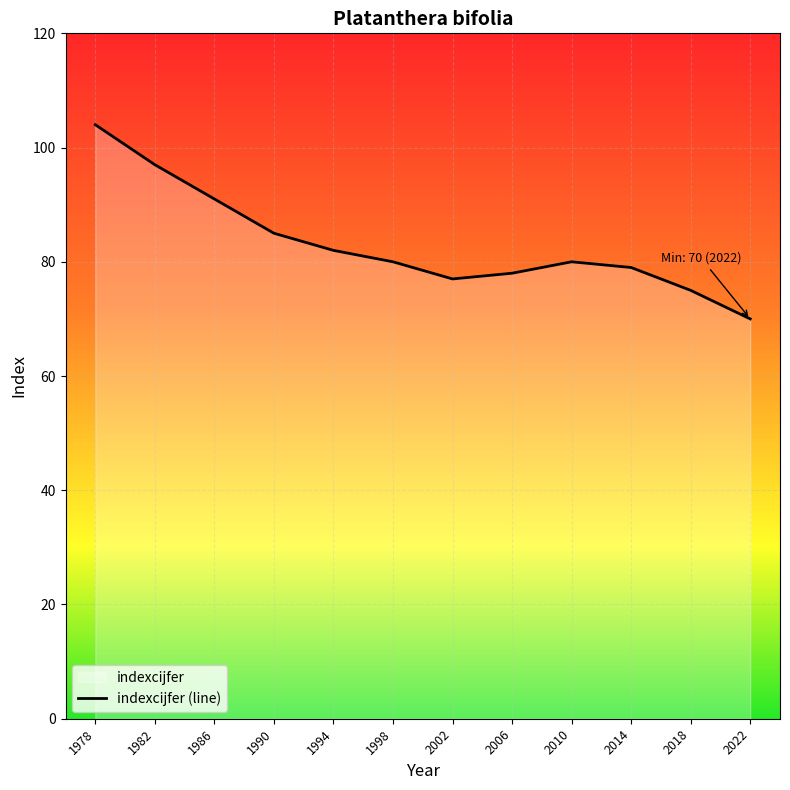

Reading right to left, list all the values displayed in this chart.

70	75	79	80	78	77	80	82	85	91	97	104